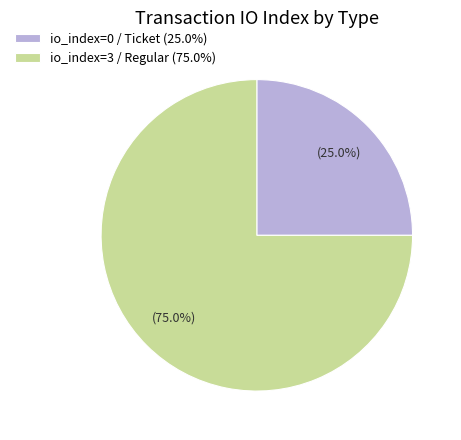

Which category accounts for the majority?

io_index=3 / Regular (75.0%)